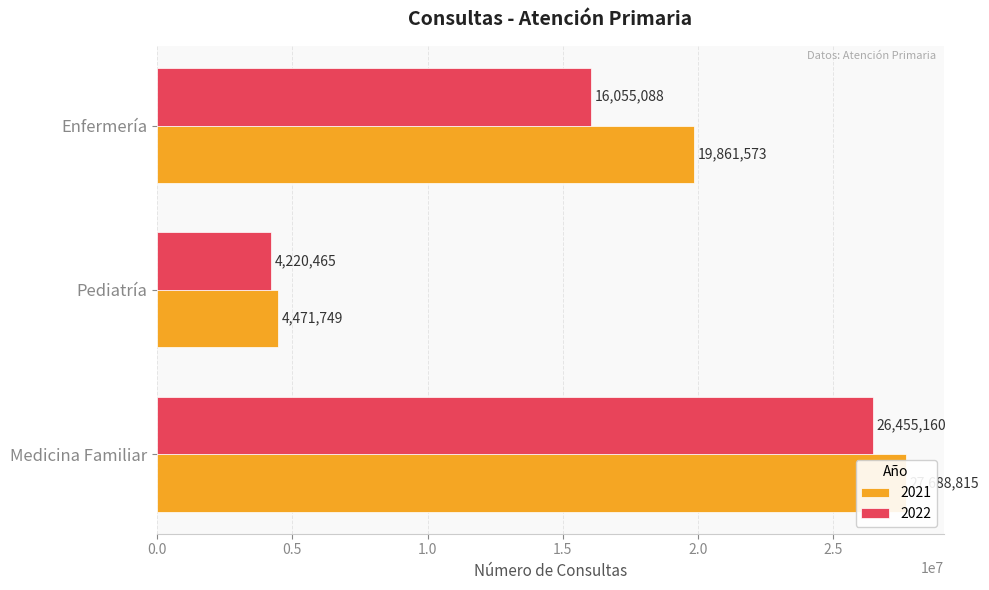

What is the maximum value for 2022?

26455160